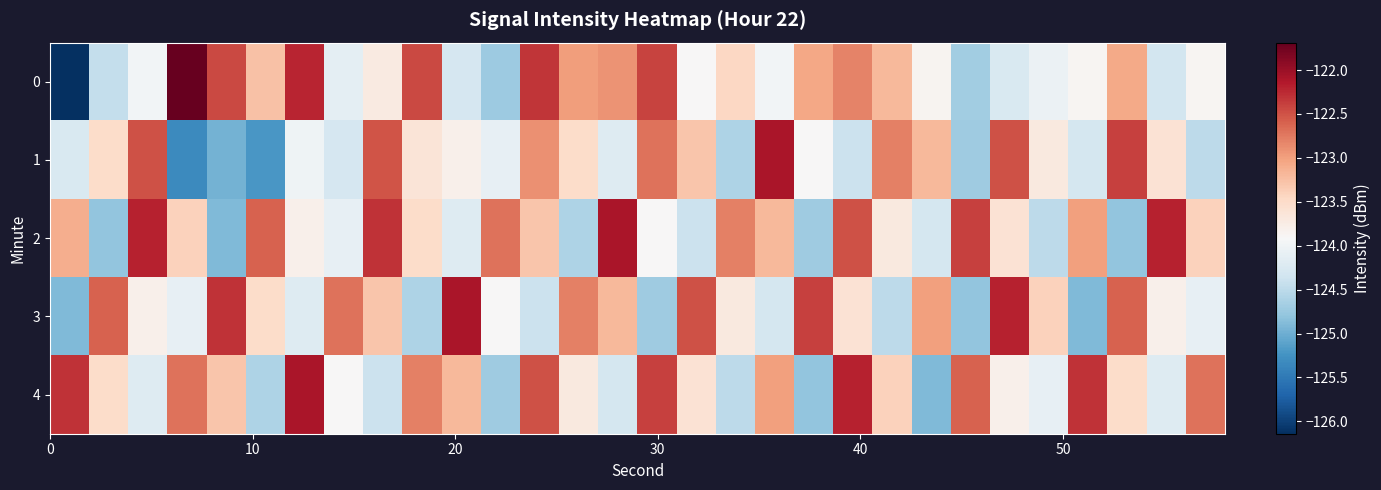

Rank the series by their maximum value, from lowest to highest.

1, 2, 3, 4, 0